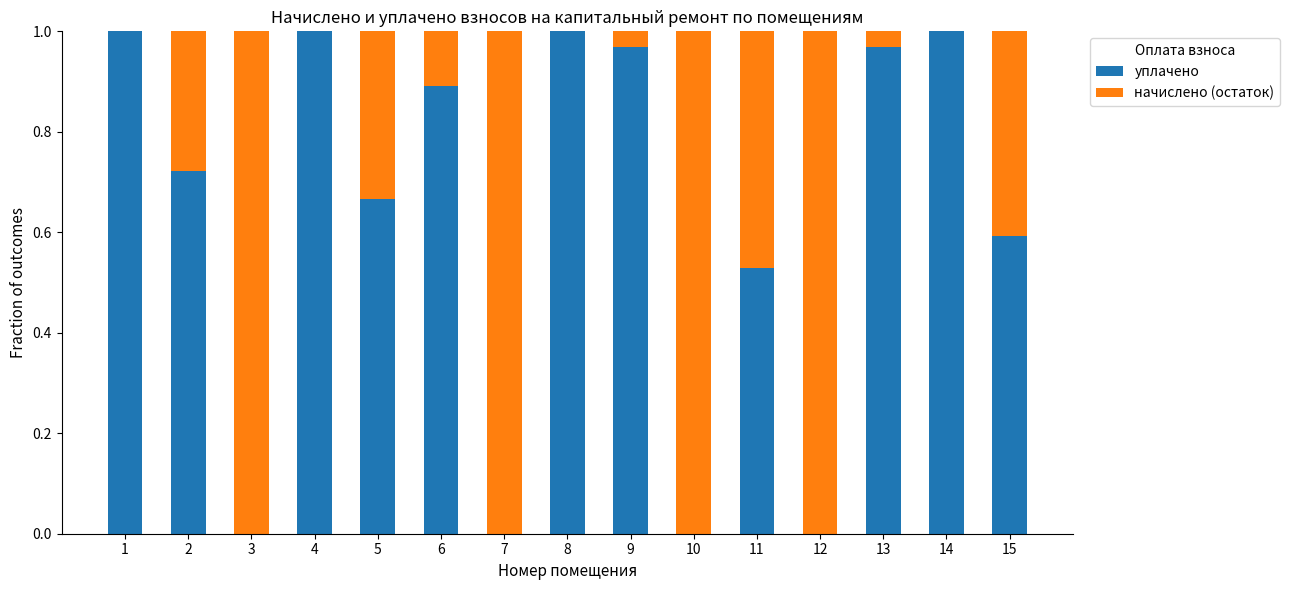

What is the sum of the уплачено values at 2 and 8?

1.7